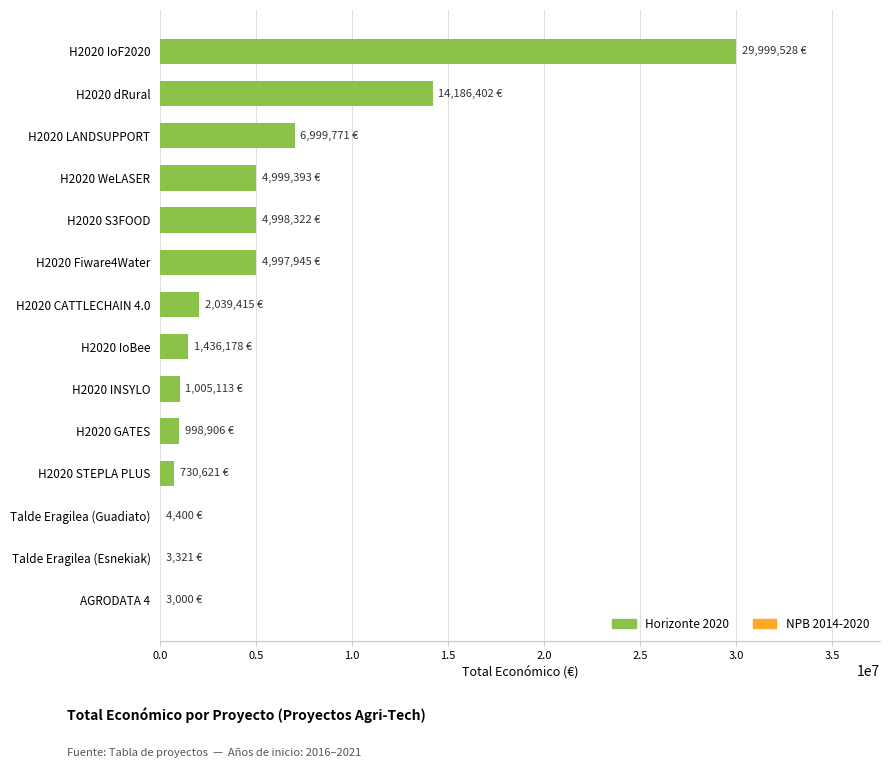

What is the change in value from H2020 INSYLO to H2020 S3FOOD?

+3993209